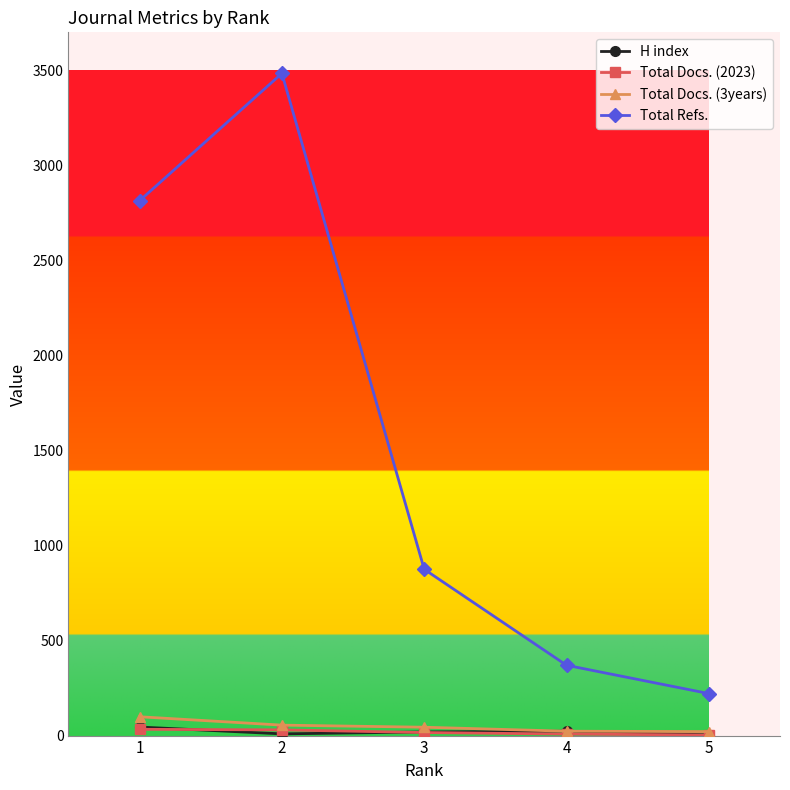

What is the difference between the maximum and second lowest values in the Total Refs. series?

3114